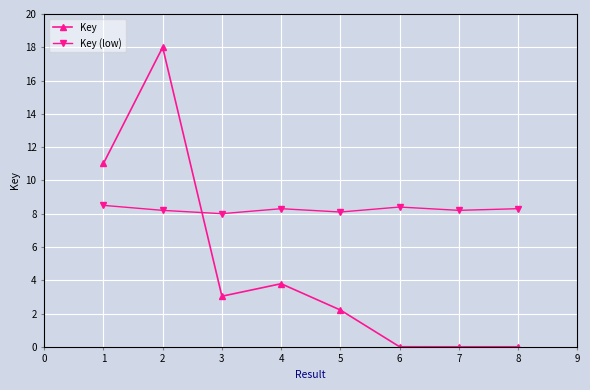

Is the value of Key at 6 greater than the value of Key (low) at 6?

No